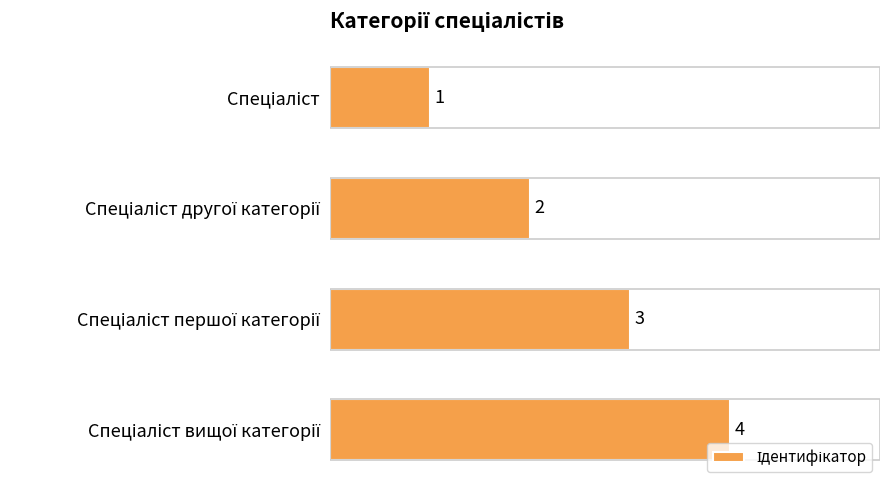

What is the value of the 4th bar from the top?

4